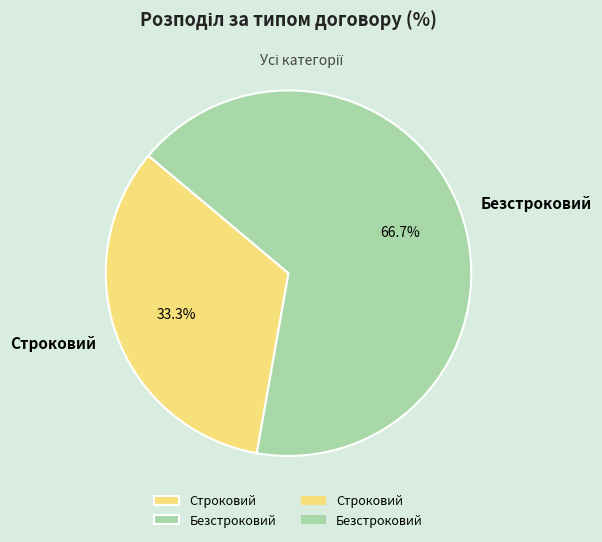

How many slices are in this pie chart?

2